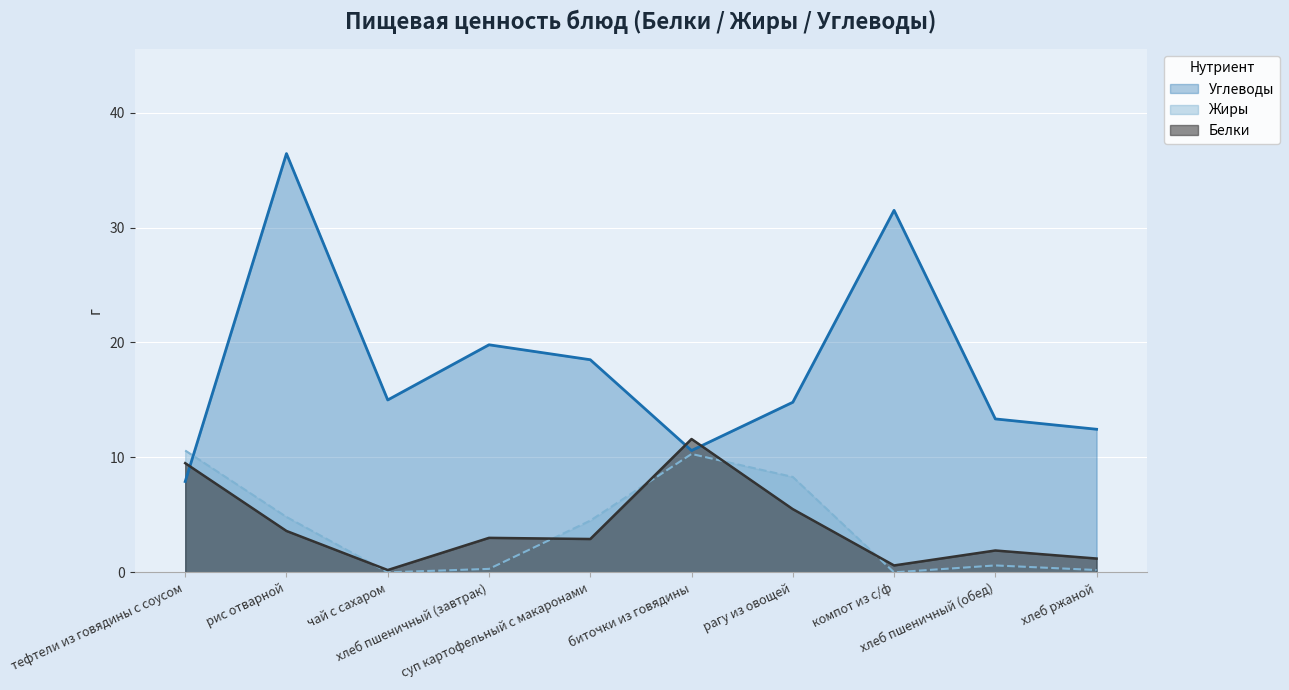

How many values in Жиры are above zero?

8